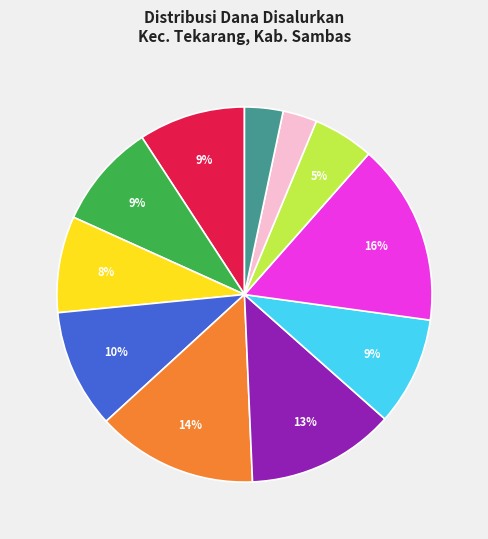

To the nearest percent, what is the average slice percentage?

9%